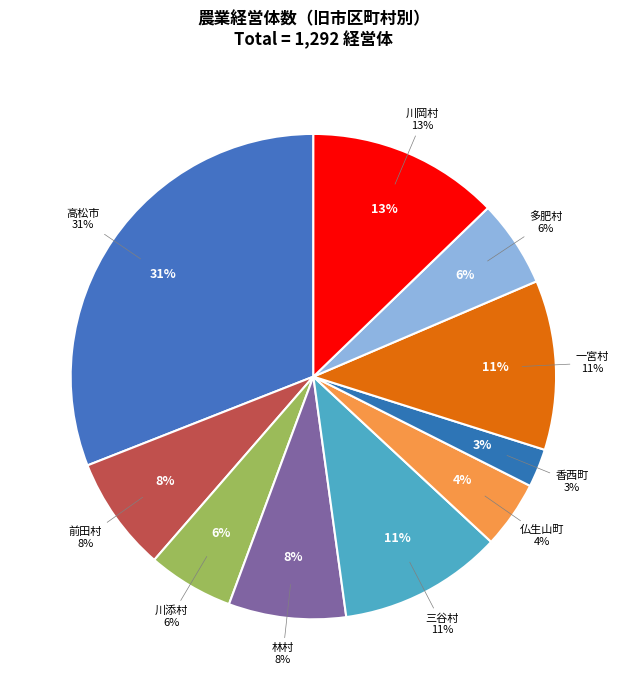

Is it true that 一宮村 is 11% of the pie?

True